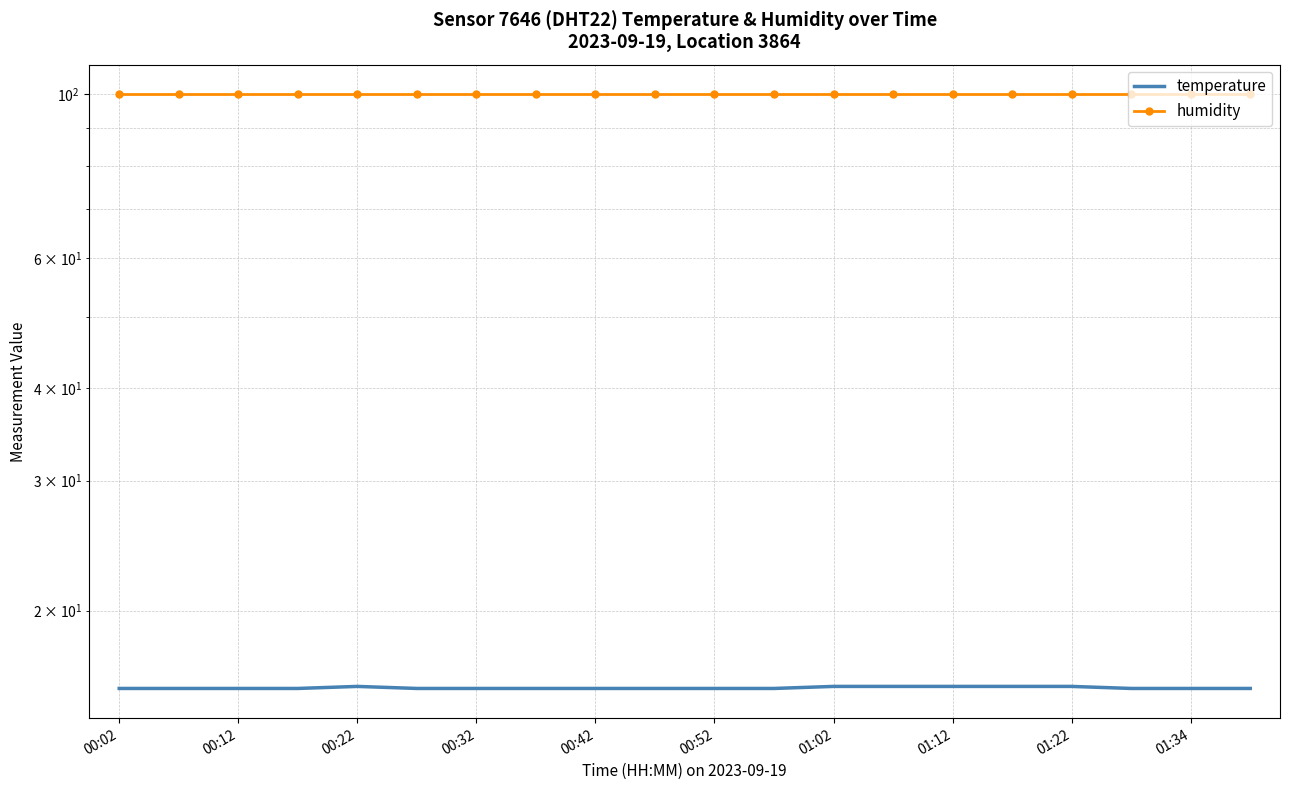

How many lines are shown in the chart?

2